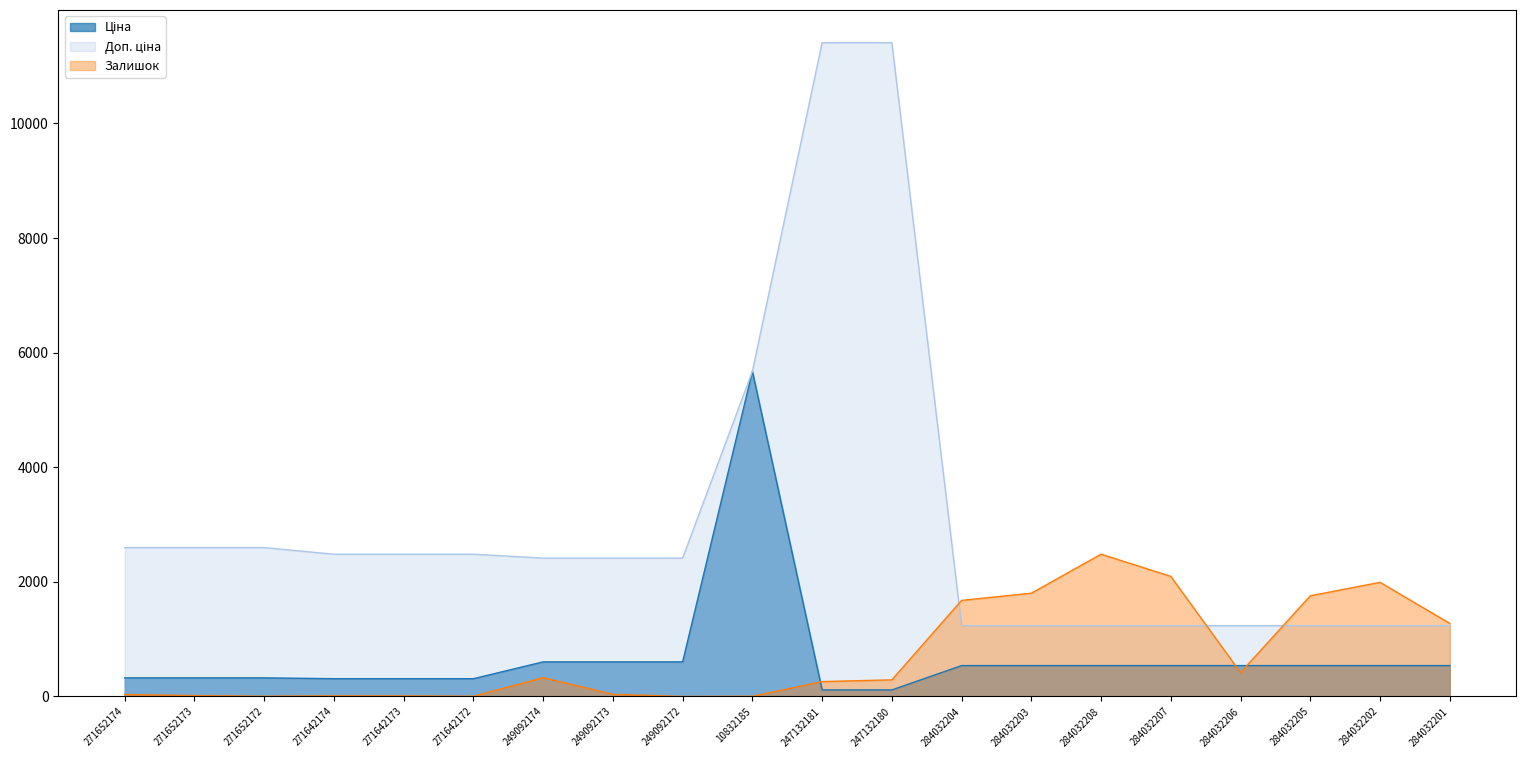

True or false: Ціна and Залишок cross at least once.

True